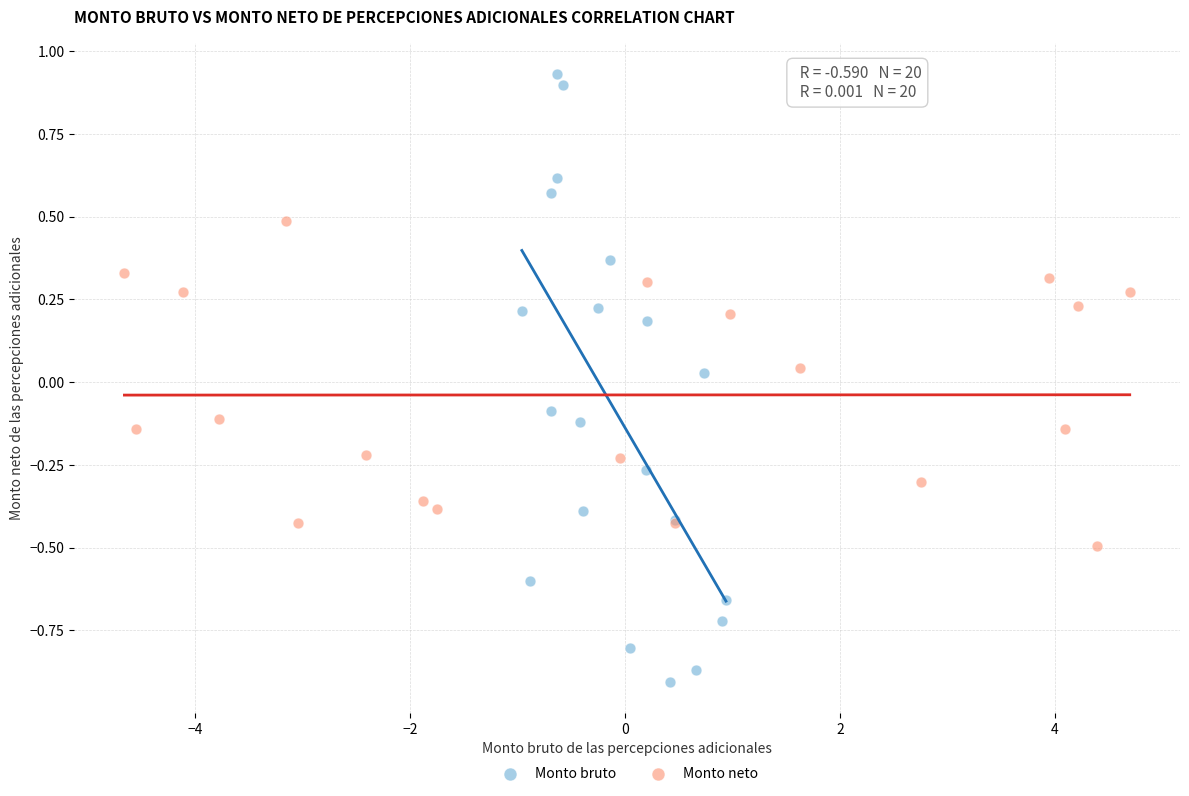

What are all the series names shown in the legend?

Monto bruto, Monto neto